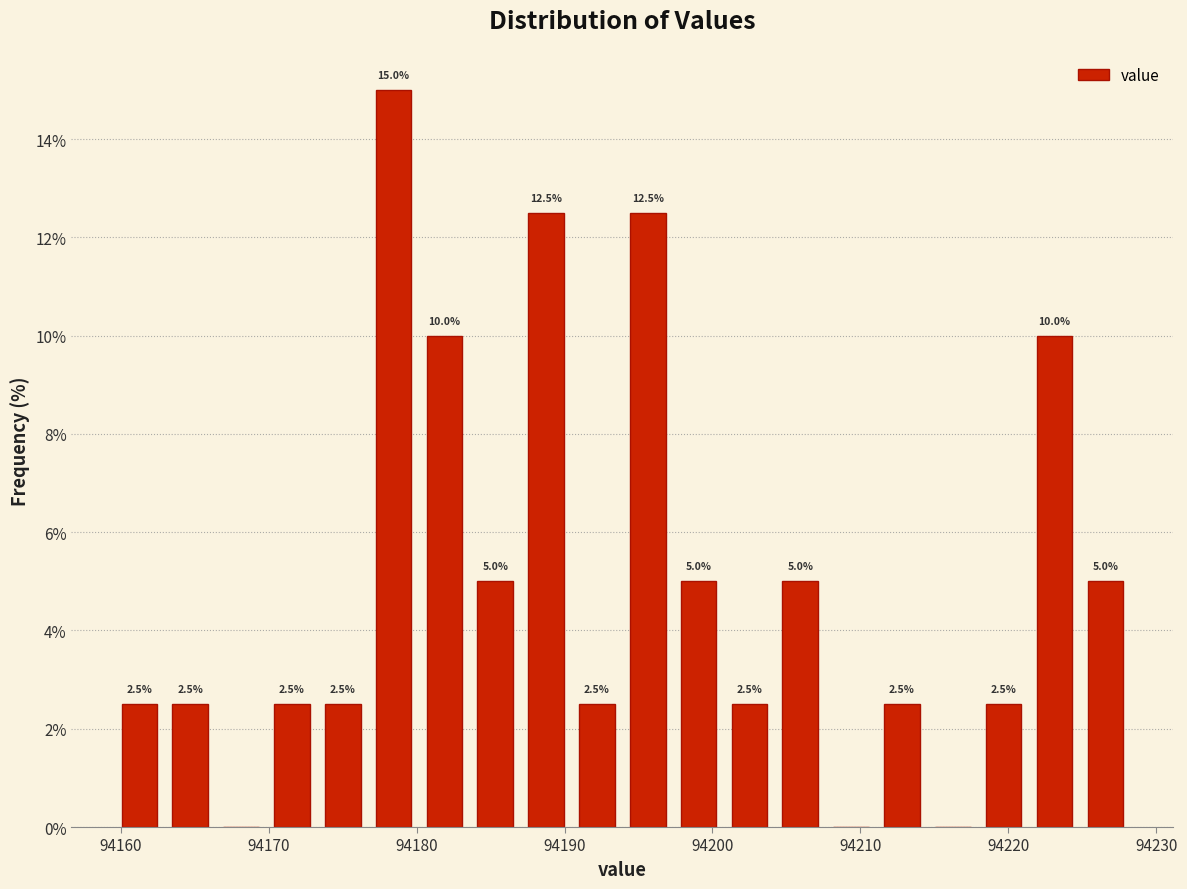

Read against the x-axis, roughly where is the centre of the tallest bar?

94178